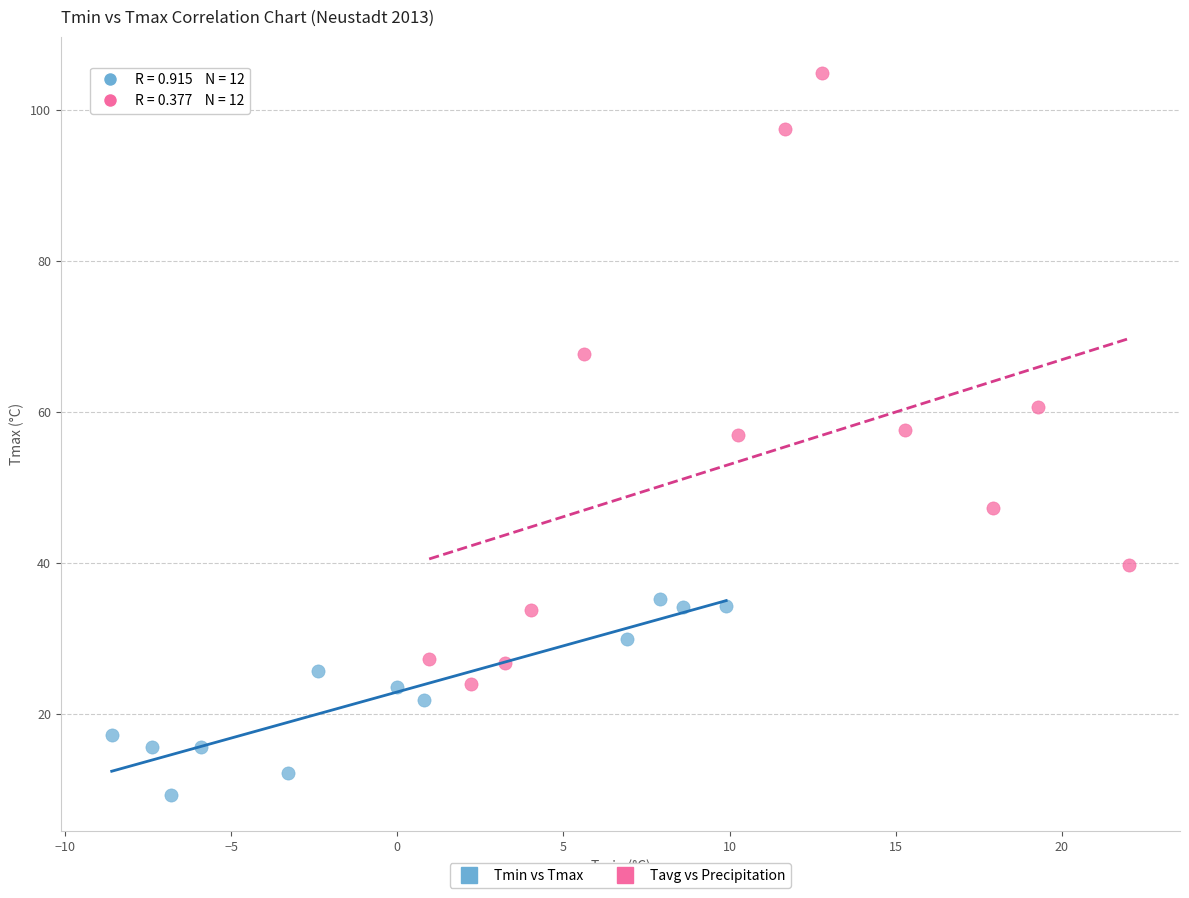

Which series has the largest Y range (max minus min)?

Tavg vs Precipitation